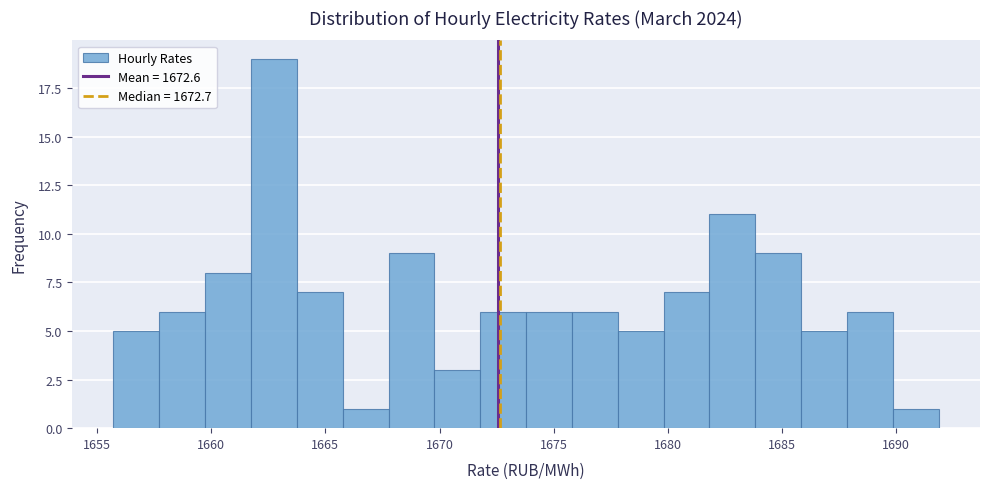

Over which range of the x-axis is the bar tallest?

1661.5 to 1664.0